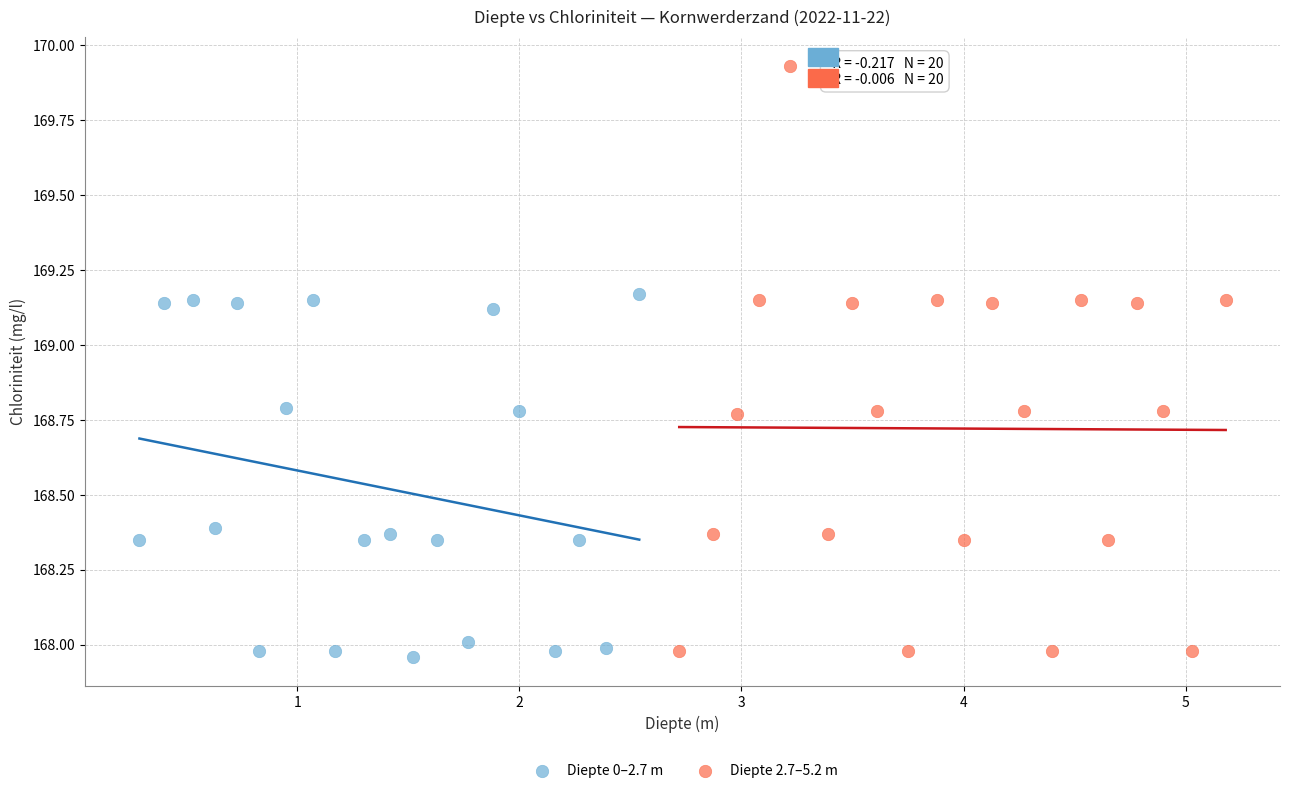

Which series has the widest spread of Y values?

Diepte 2.7–5.2 m